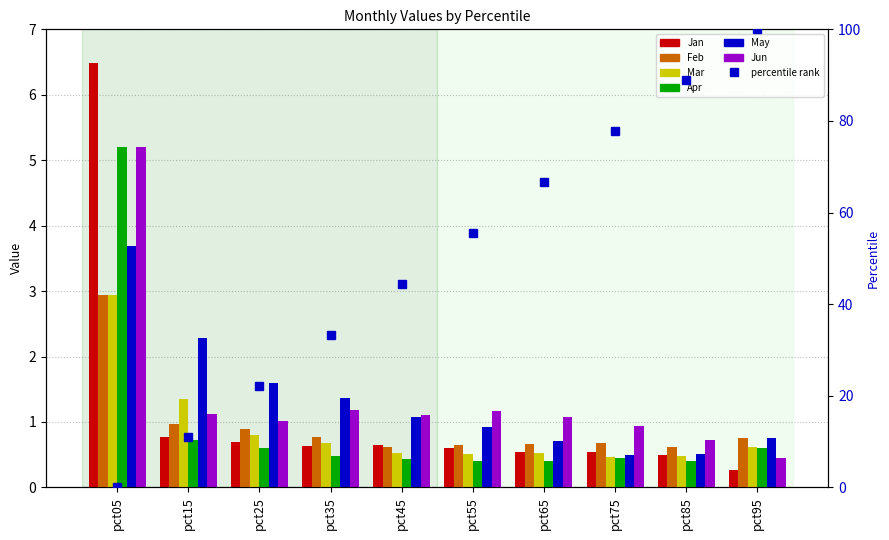

The May series shows 1.2 at pct95. True or false?

False